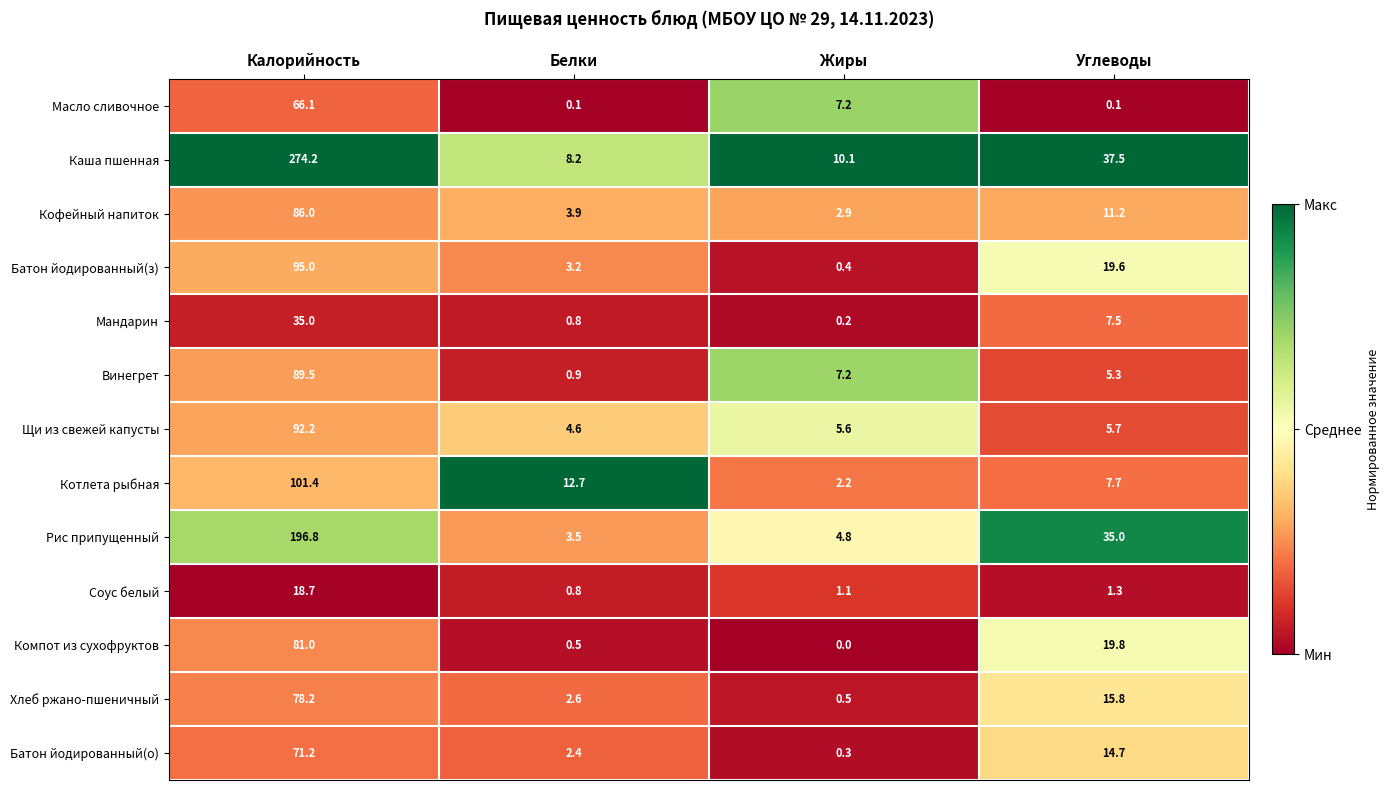

What is the sum of the Кофейный напиток values at Калорийность and Жиры?

88.9